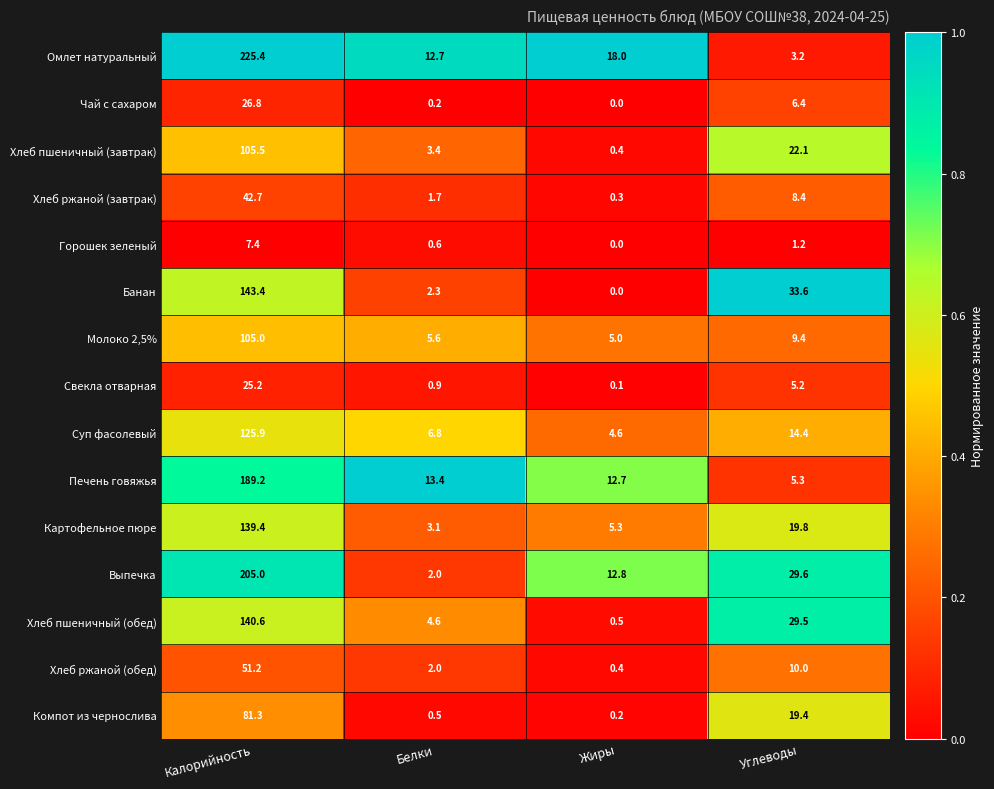

What is the approximate value of Хлеб пшеничный (завтрак) at Углеводы?

22.1